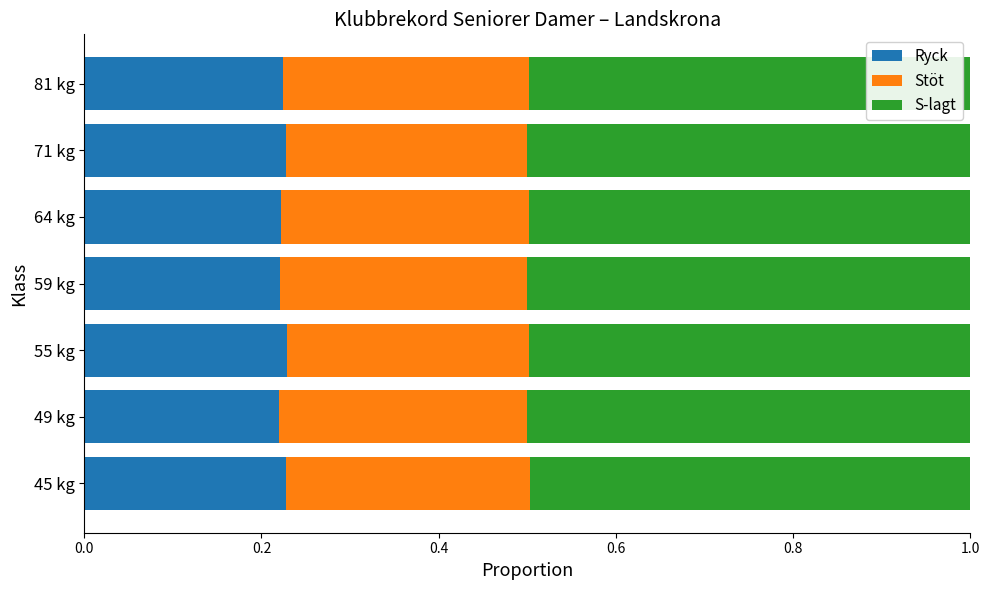

The Ryck series shows 0.4 at 55 kg. True or false?

False